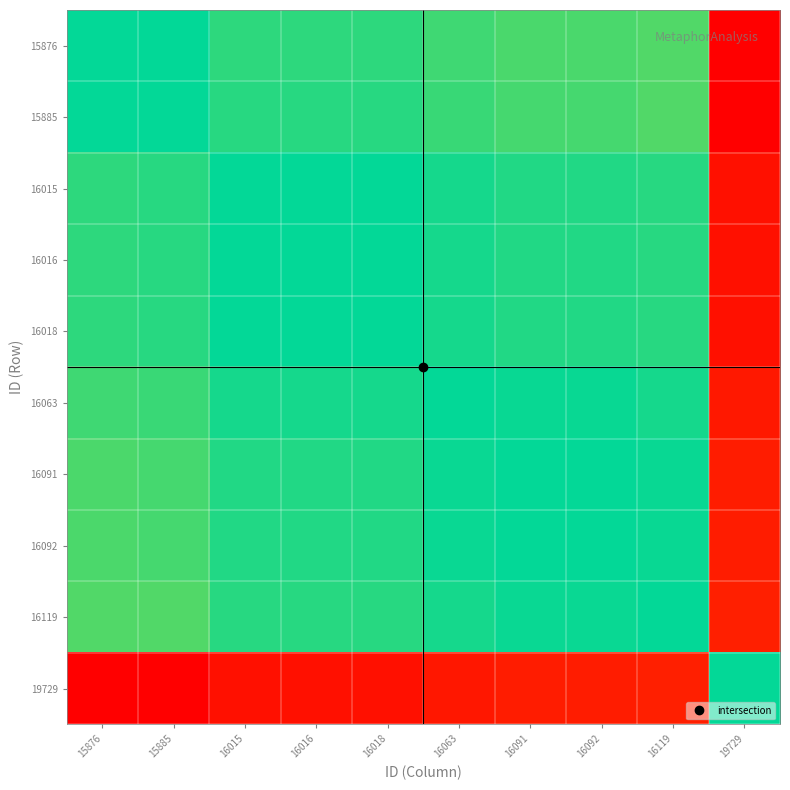

Reading left to right, what are all the values shown in this chart?

15876: 15876=0.5	15885=0.5	16015=0.5	16016=0.5	16018=0.5	16063=0.5	16091=0.5	16092=0.5	16119=0.4	19729=0.0
15885: 15876=0.5	15885=0.5	16015=0.5	16016=0.5	16018=0.5	16063=0.5	16091=0.5	16092=0.5	16119=0.4	19729=0.0
16015: 15876=0.5	15885=0.5	16015=0.5	16016=0.5	16018=0.5	16063=0.5	16091=0.5	16092=0.5	16119=0.5	19729=0.0
16016: 15876=0.5	15885=0.5	16015=0.5	16016=0.5	16018=0.5	16063=0.5	16091=0.5	16092=0.5	16119=0.5	19729=0.0
16018: 15876=0.5	15885=0.5	16015=0.5	16016=0.5	16018=0.5	16063=0.5	16091=0.5	16092=0.5	16119=0.5	19729=0.0
16063: 15876=0.5	15885=0.5	16015=0.5	16016=0.5	16018=0.5	16063=0.5	16091=0.5	16092=0.5	16119=0.5	19729=0.0
16091: 15876=0.5	15885=0.5	16015=0.5	16016=0.5	16018=0.5	16063=0.5	16091=0.5	16092=0.5	16119=0.5	19729=0.0
16092: 15876=0.5	15885=0.5	16015=0.5	16016=0.5	16018=0.5	16063=0.5	16091=0.5	16092=0.5	16119=0.5	19729=0.0
16119: 15876=0.6	15885=0.6	16015=0.5	16016=0.5	16018=0.5	16063=0.5	16091=0.5	16092=0.5	16119=0.5	19729=0.1
19729: 15876=1.0	15885=1.0	16015=1.0	16016=1.0	16018=1.0	16063=1.0	16091=1.0	16092=1.0	16119=0.9	19729=0.5